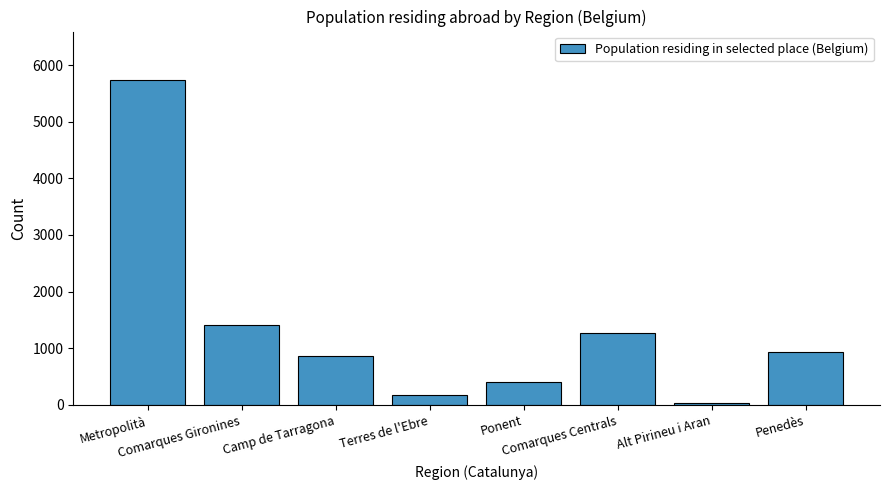

Is it true that the value at Terres de l'Ebre is 166?

True